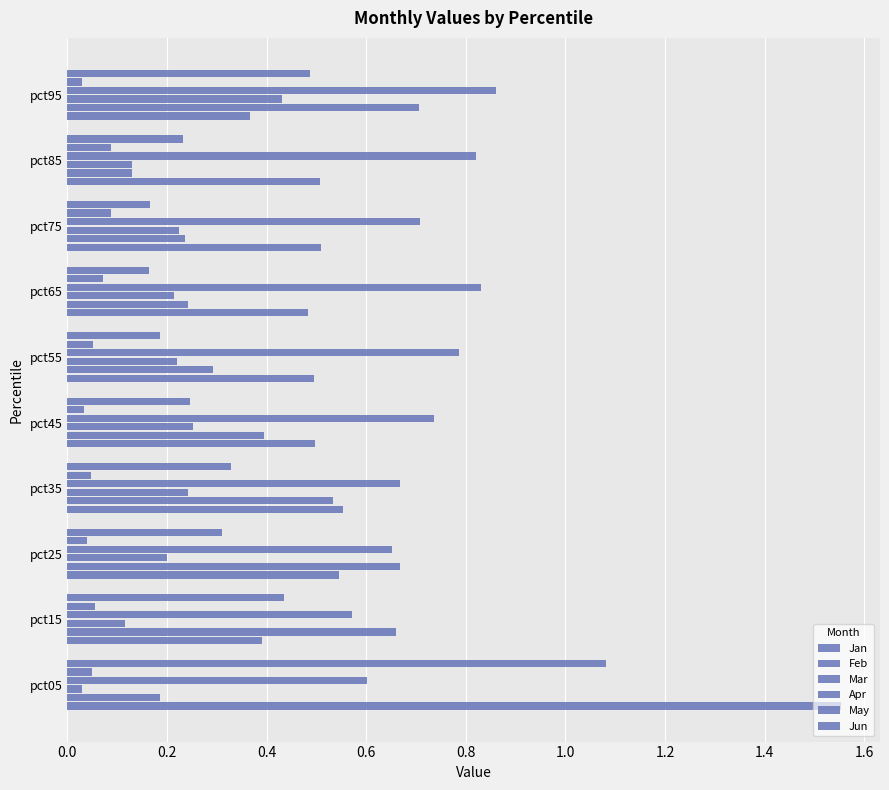

Reading left to right, extract all data points from this chart.

Jan: 1.6	0.4	0.5	0.6	0.5	0.5	0.5	0.5	0.5	0.4
Feb: 0.2	0.7	0.7	0.5	0.4	0.3	0.2	0.2	0.1	0.7
Mar: 0.0	0.1	0.2	0.2	0.3	0.2	0.2	0.2	0.1	0.4
Apr: 0.6	0.6	0.7	0.7	0.7	0.8	0.8	0.7	0.8	0.9
May: 0.0	0.1	0.0	0.0	0.0	0.1	0.1	0.1	0.1	0.0
Jun: 1.1	0.4	0.3	0.3	0.2	0.2	0.2	0.2	0.2	0.5